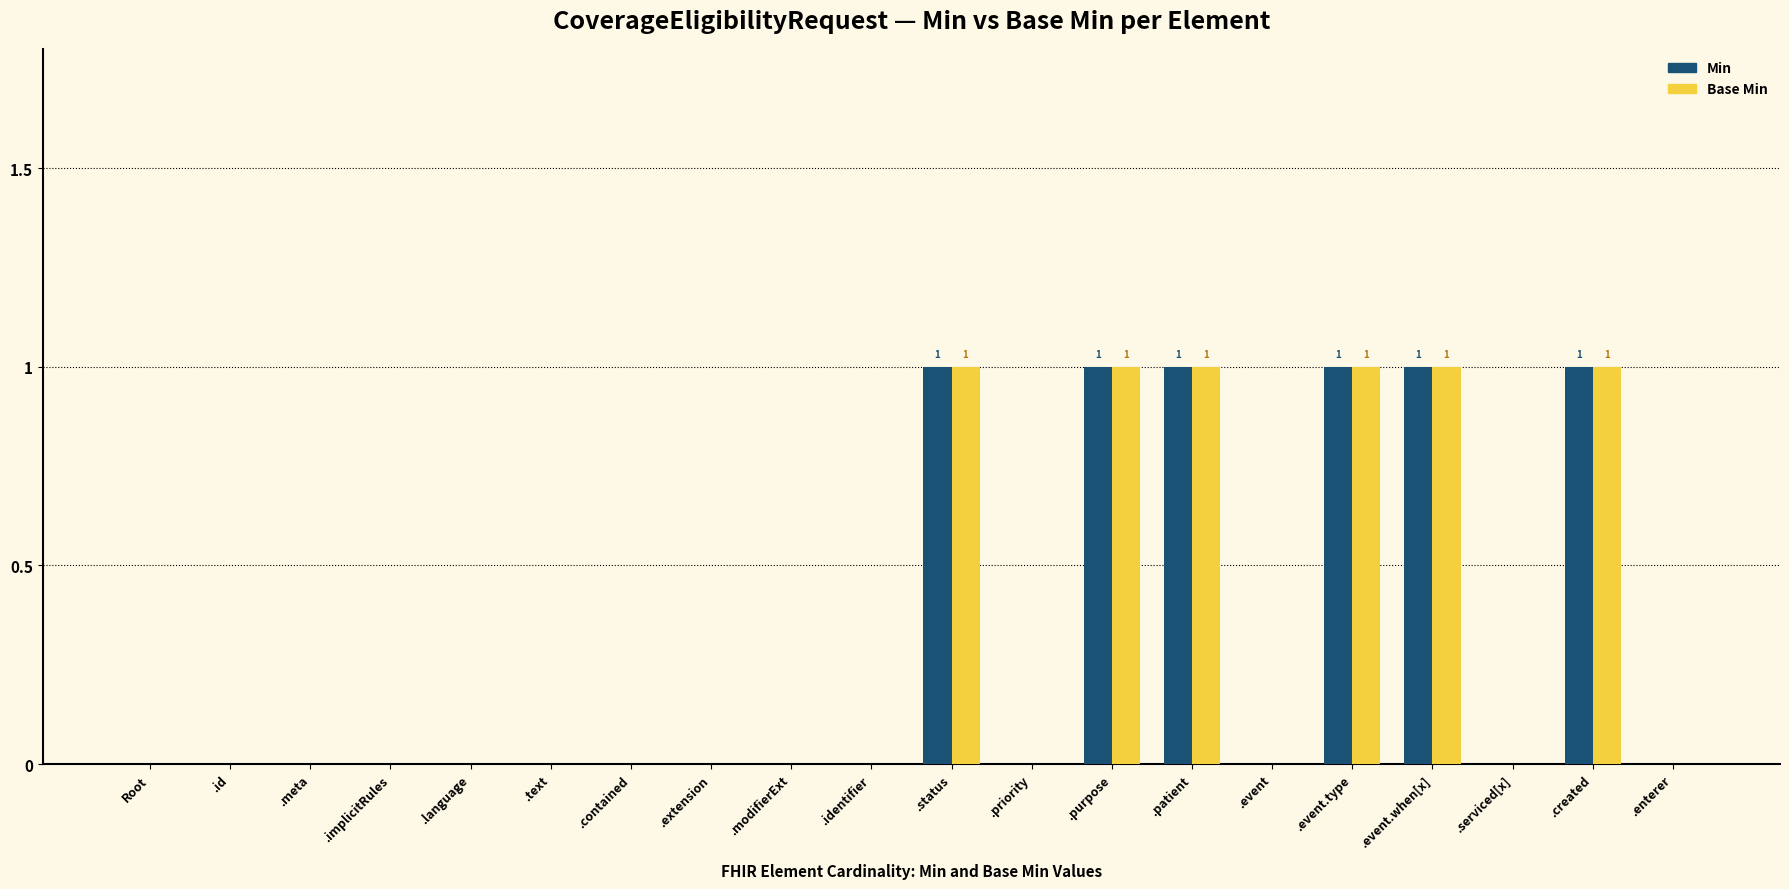

The value of Base Min at .meta is 0. True or false?

True